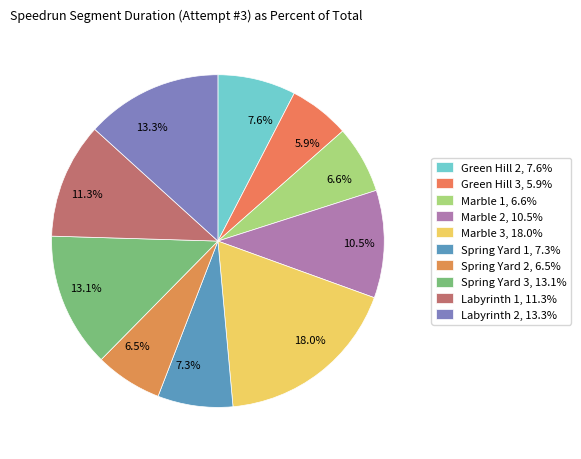

Between Green Hill 2 and Spring Yard 3, which is larger?

Spring Yard 3